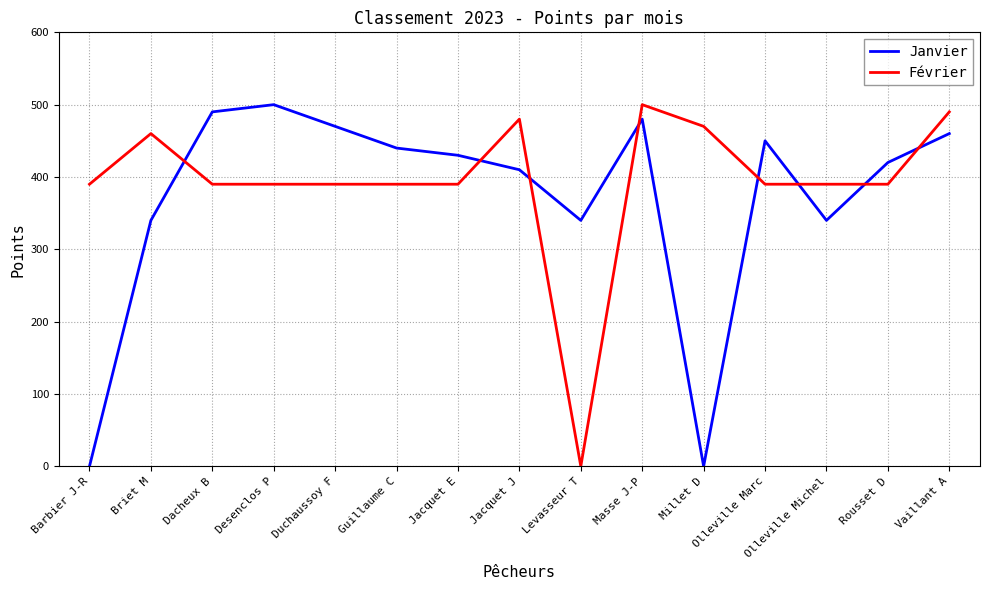

The value of Février at Jacquet J is 666. True or false?

False